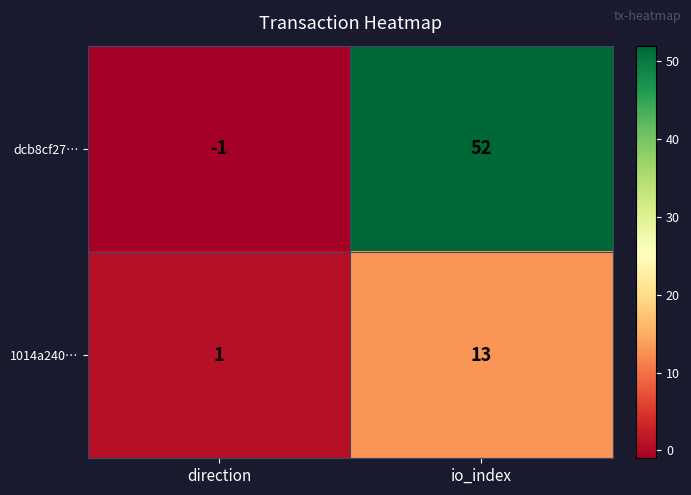

What is the greatest value displayed?

52